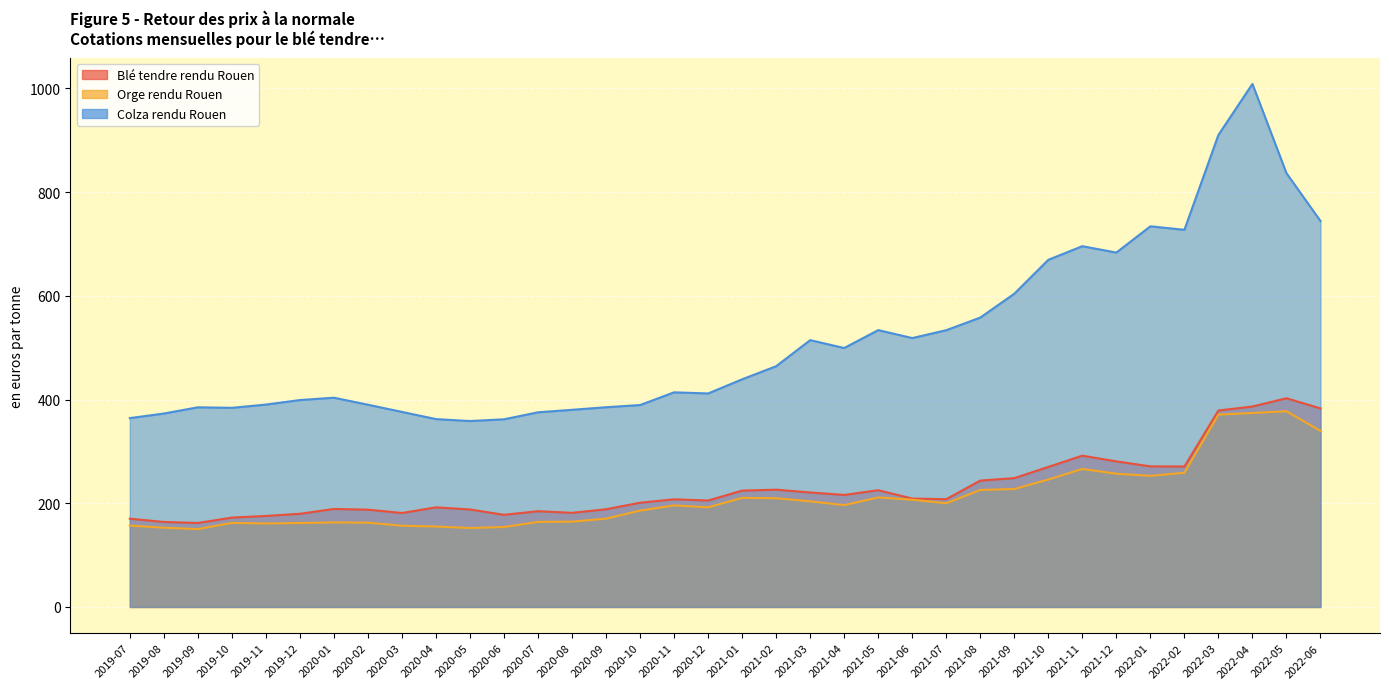

What is the total value across all series at 2021-08?

1027.3